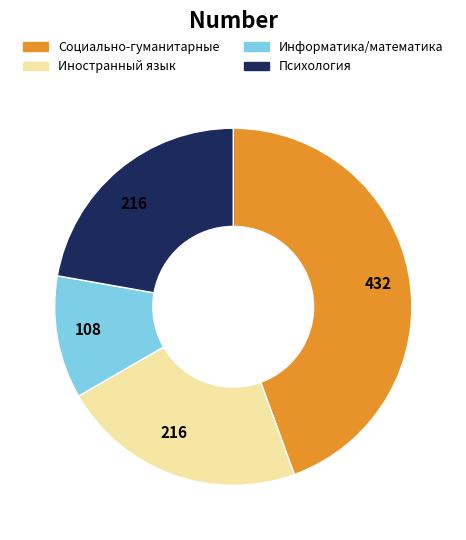

Is there a majority slice in this chart?

No